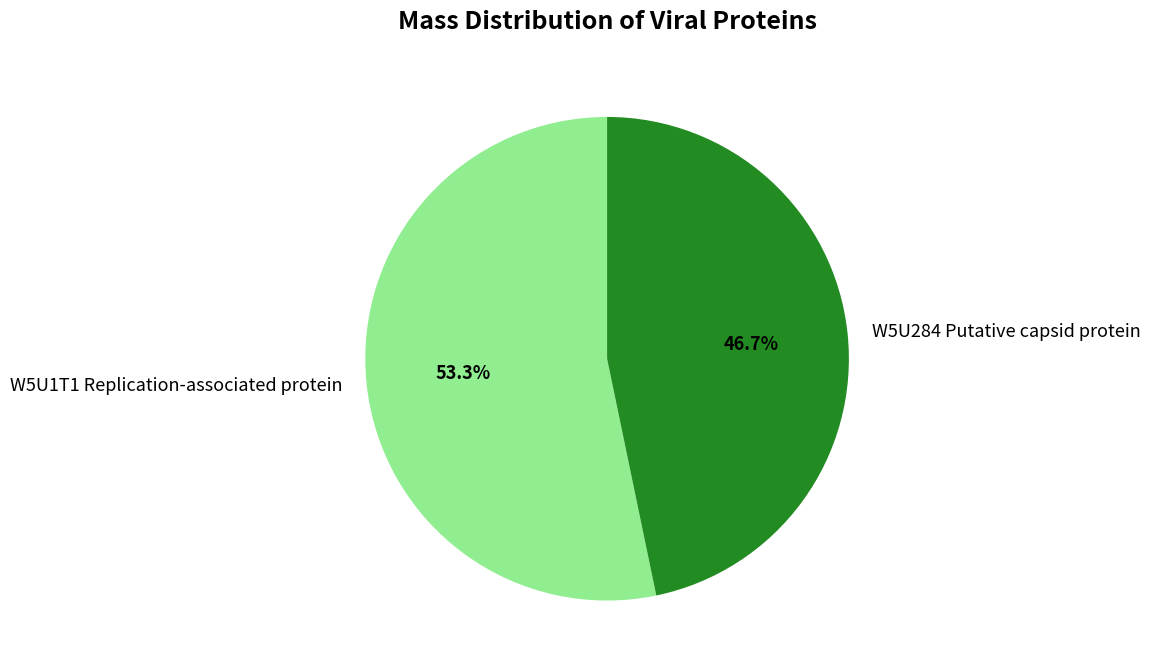

How many segments does this pie chart have?

2